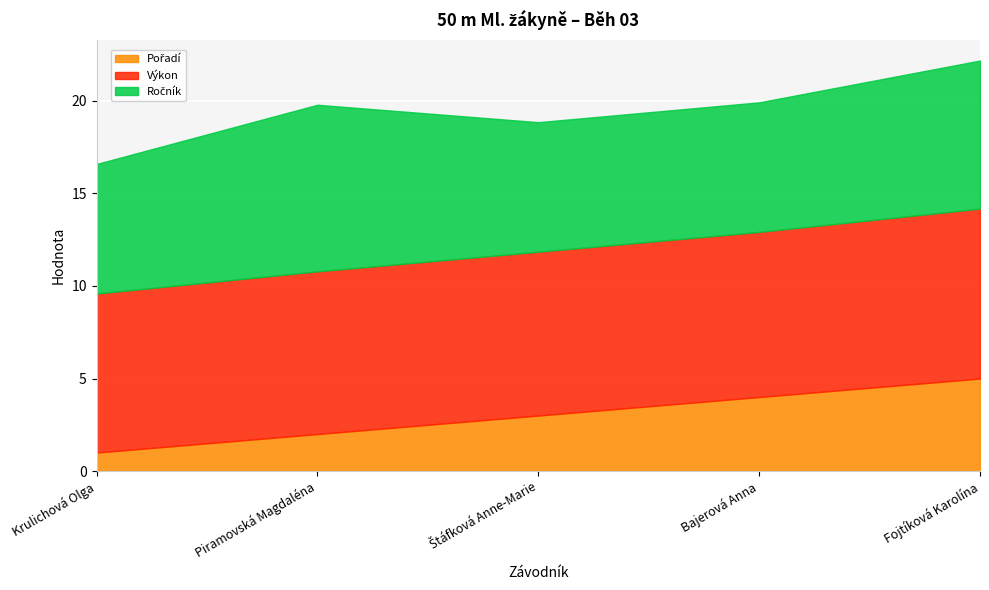

How many intersections are there between Ročník and Výkon?

2